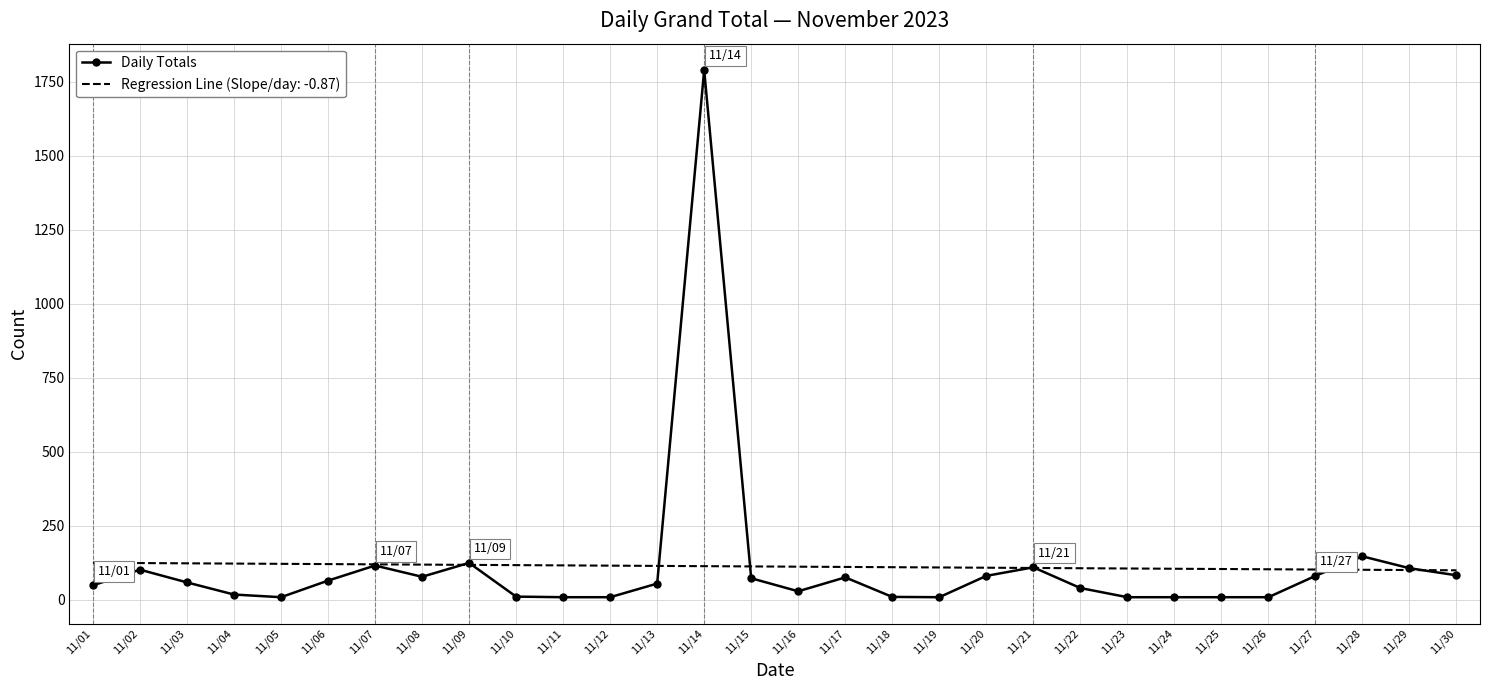

List the series in order of their peak value, highest first.

Daily Totals, Regression Line (Slope/day: -0.87)